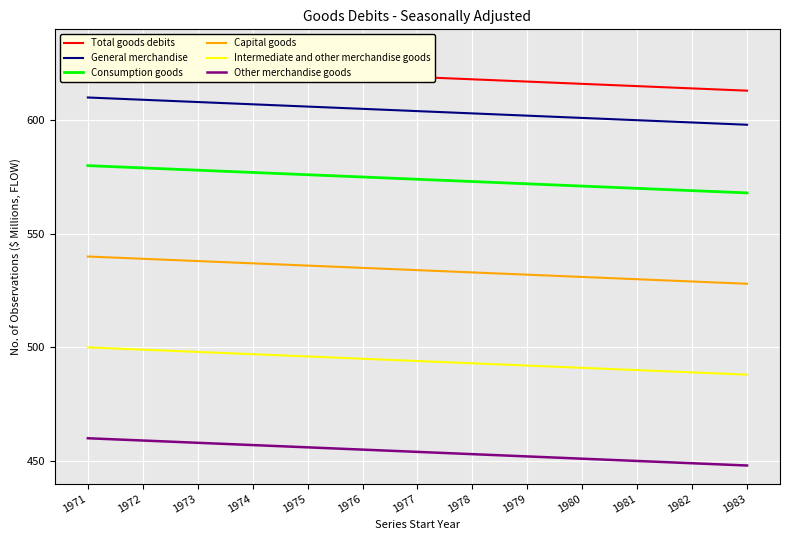

Count the number of data series in this chart.

6